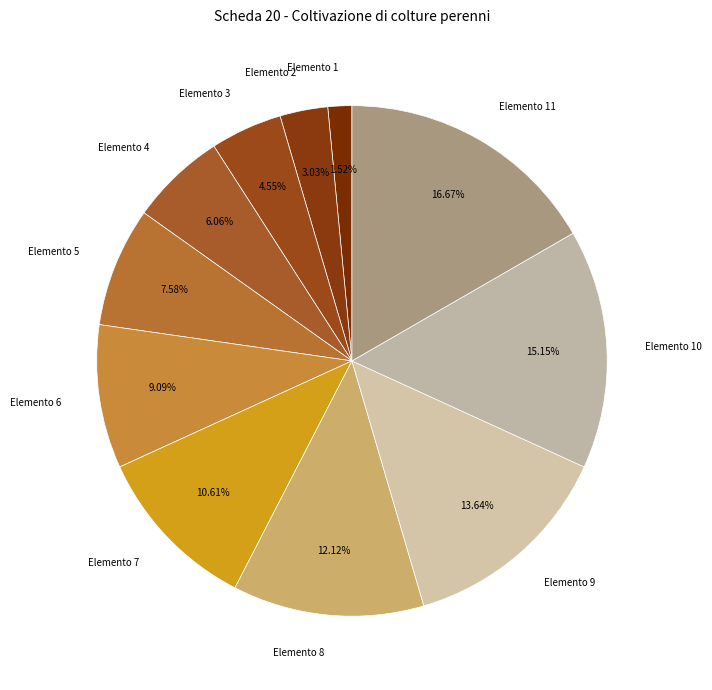

To the nearest percent, what percentage of the pie is Elemento 5?

8%